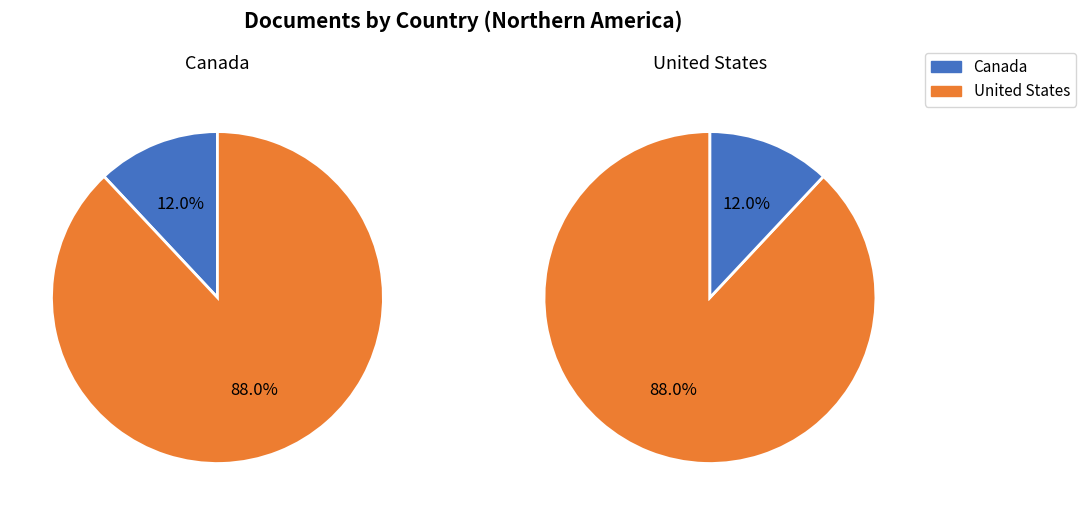

To the nearest percent, what is the difference between the United States and Canada slice percentages?

76%